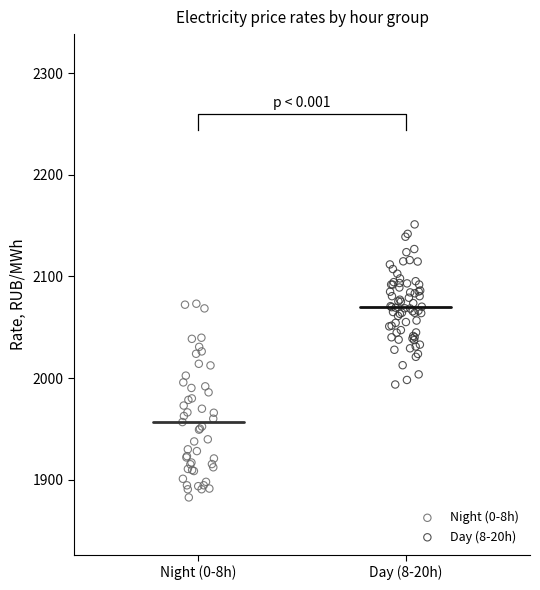

Which series has the largest Y range (max minus min)?

Night (0-8h)